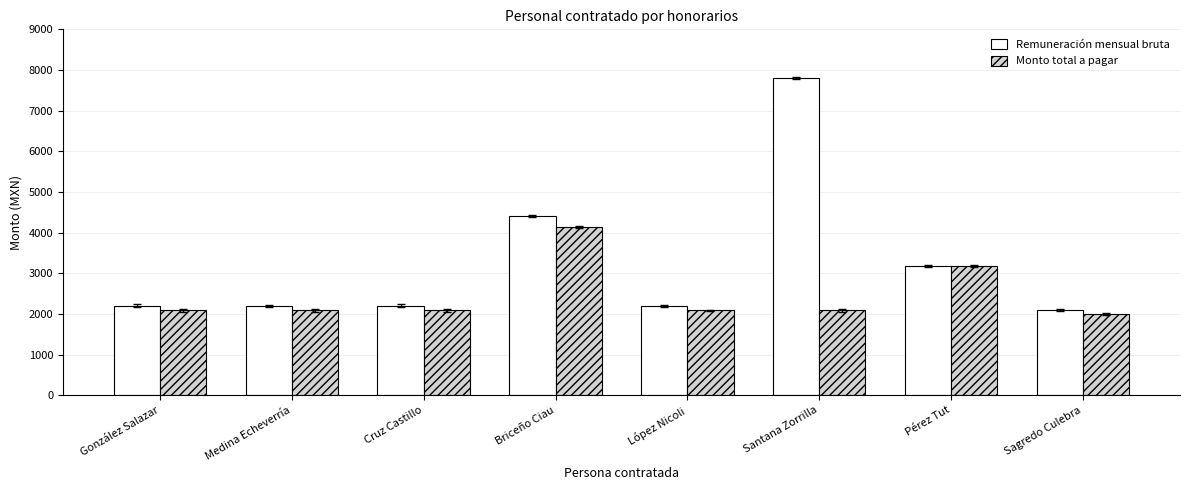

What is the value of the Monto total a pagar bar at the 7th from the left?

3180